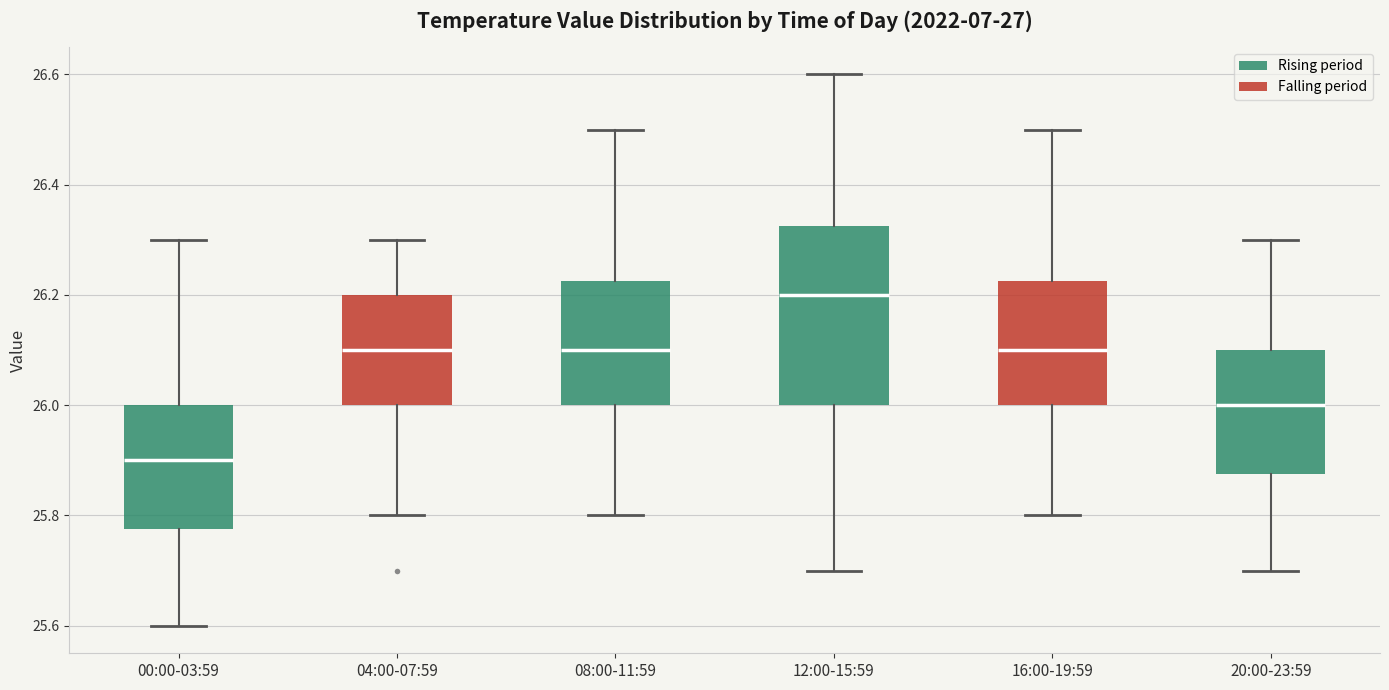

Where does the lower whisker of the box for 16:00-19:59 end on the y-axis? The values are not printed on the chart, so give them approximately, as read against the axis.

25.80